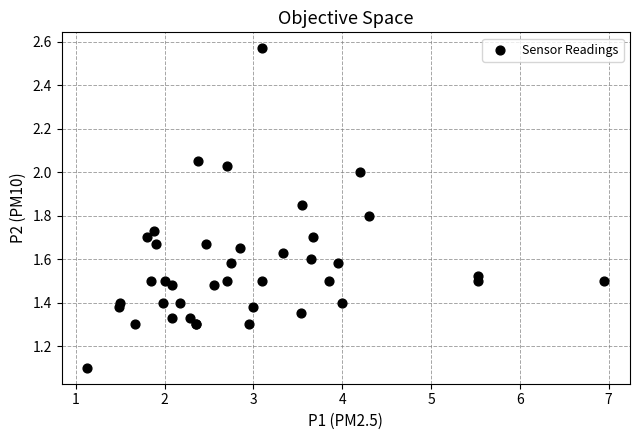

What Y value in the scatter plot is closest to 1?

1.1